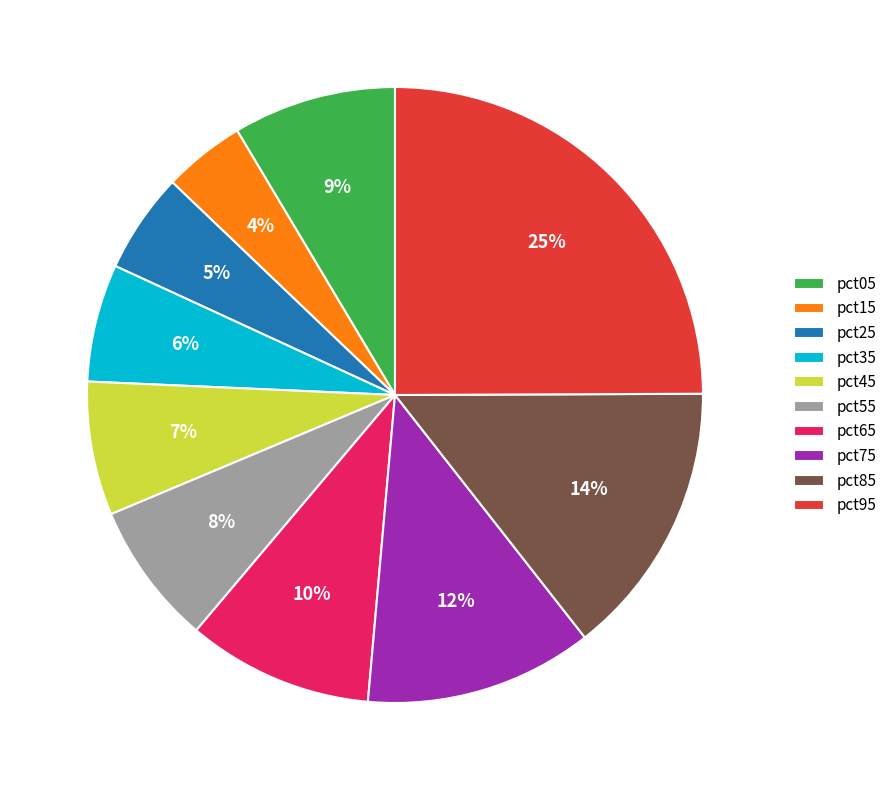

Which category has the smallest portion of the pie?

pct15